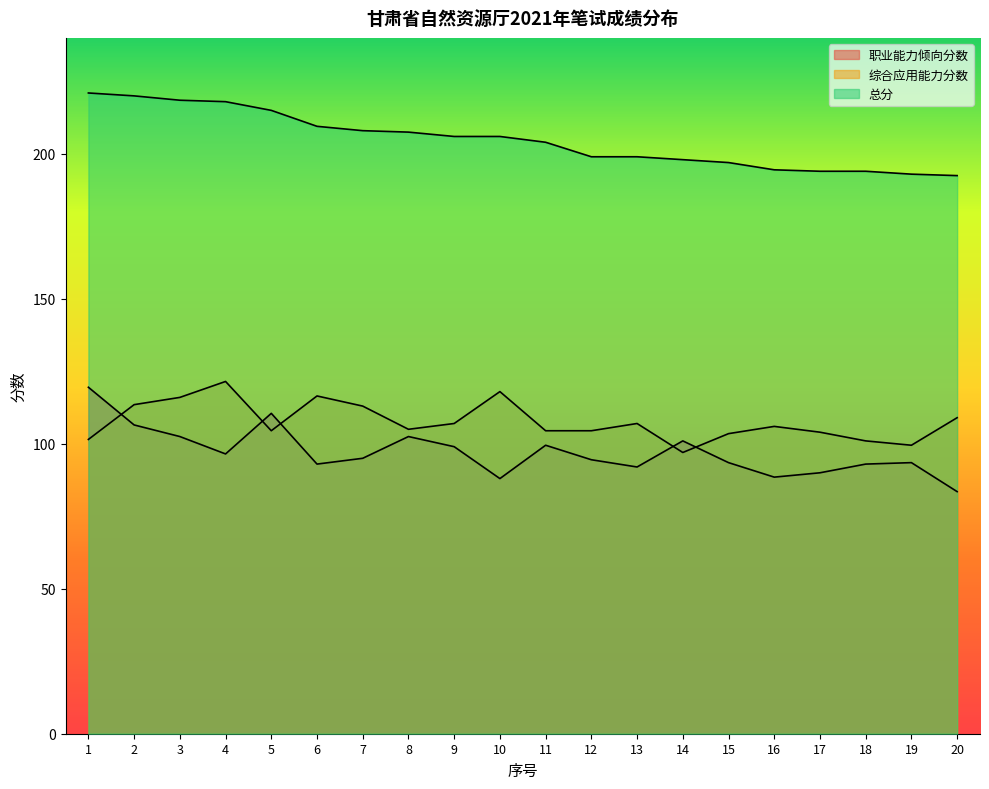

At which label does 综合应用能力分数 first exceed 106?

2